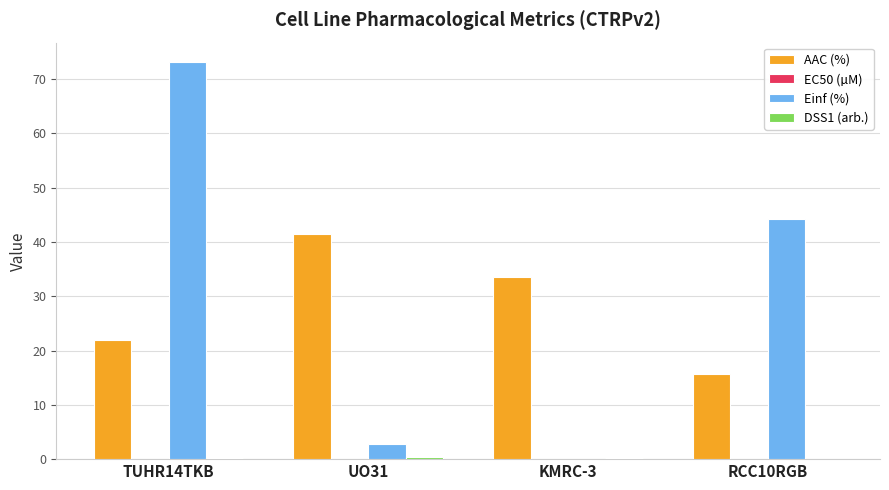

What is the spread (max minus min) of values at TUHR14TKB?

73.0